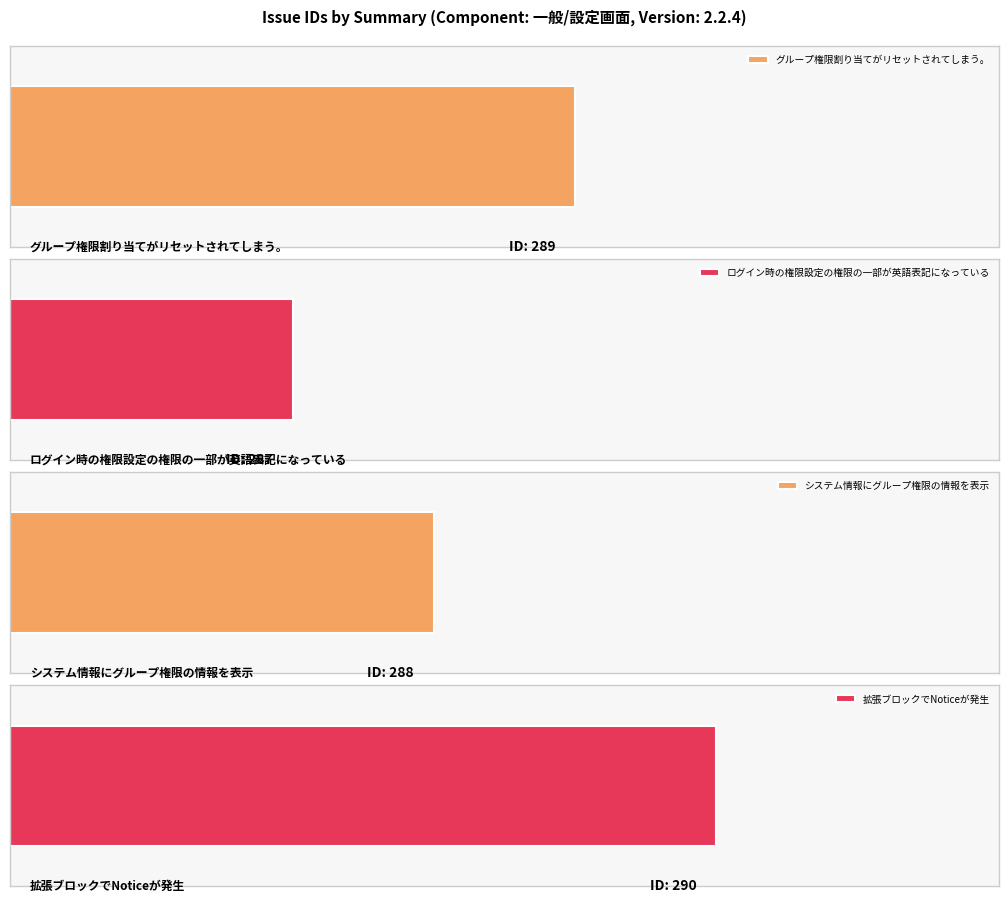

How many bars are there in total?

4